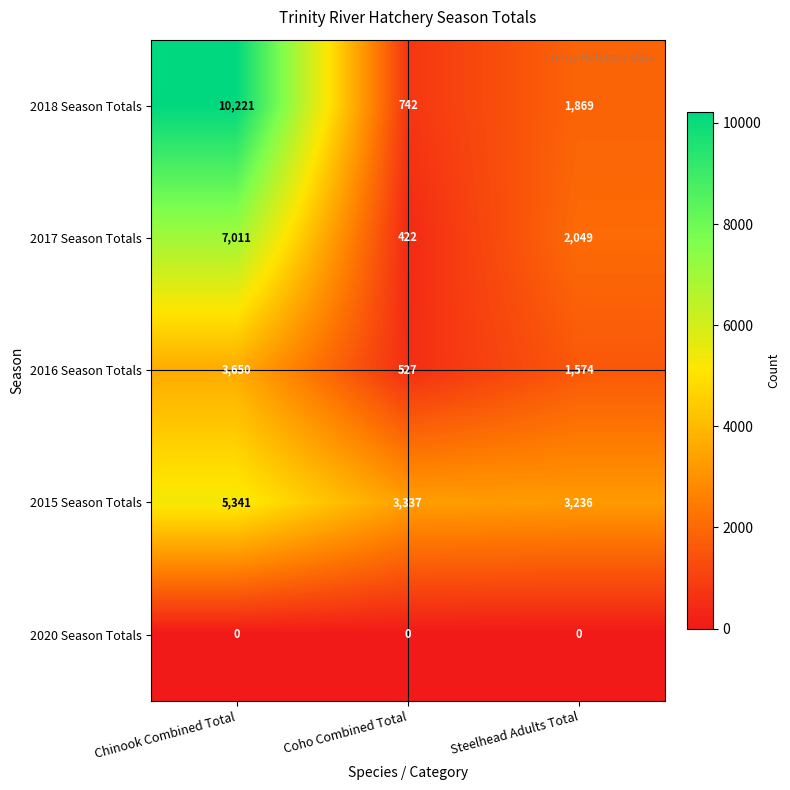

At which category does the chart reach its peak across all series?

Chinook Combined Total